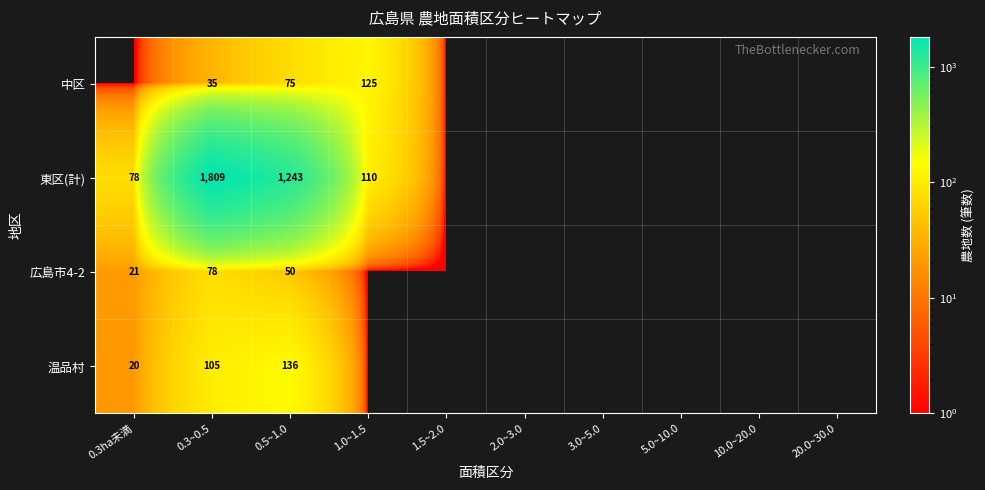

What is the total value across all series at 0.5~1.0?

1504